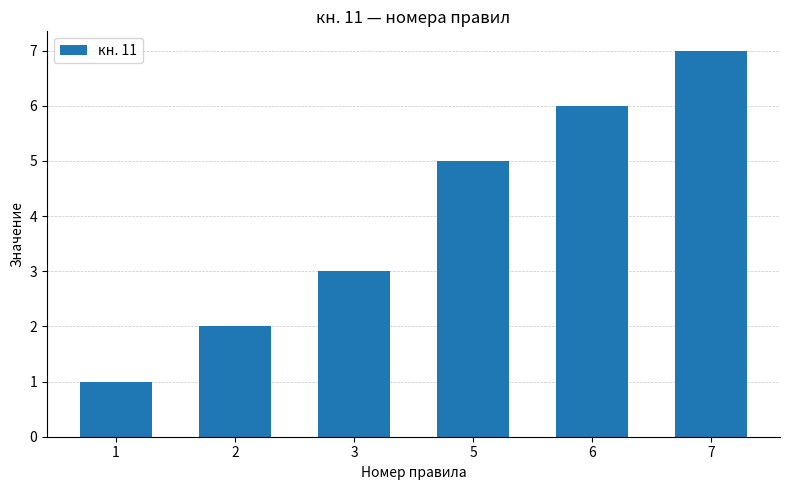

How many data points are less than 5?

3